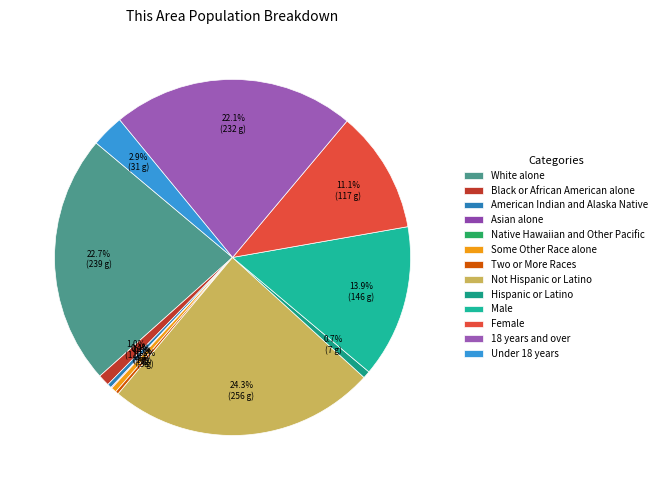

The White alone slice represents 23% of the pie. True or false?

True